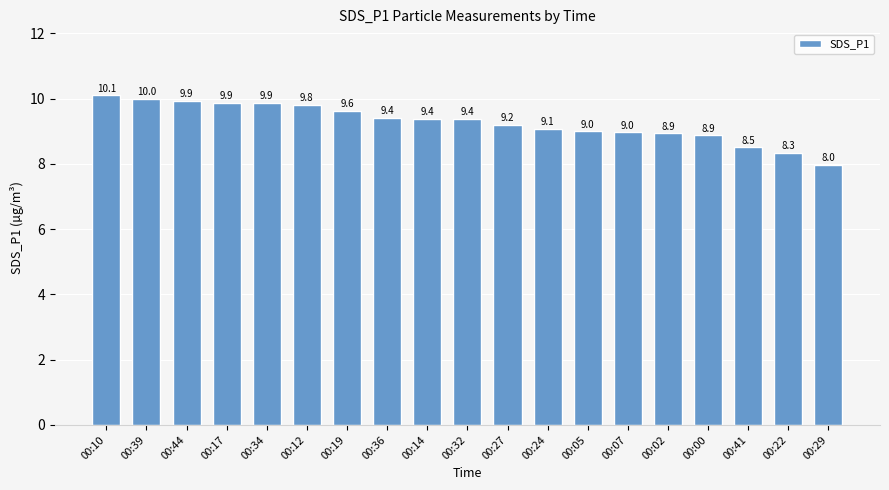

What is the smallest value displayed?

8.0